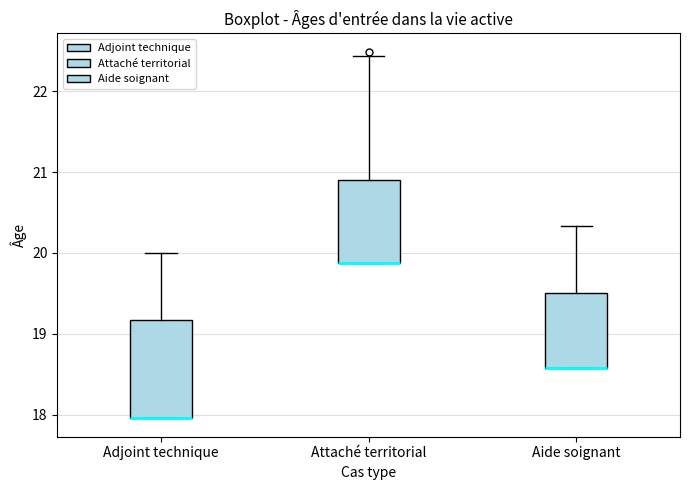

Which box is the tallest, from its lower edge to its upper edge?

Adjoint technique